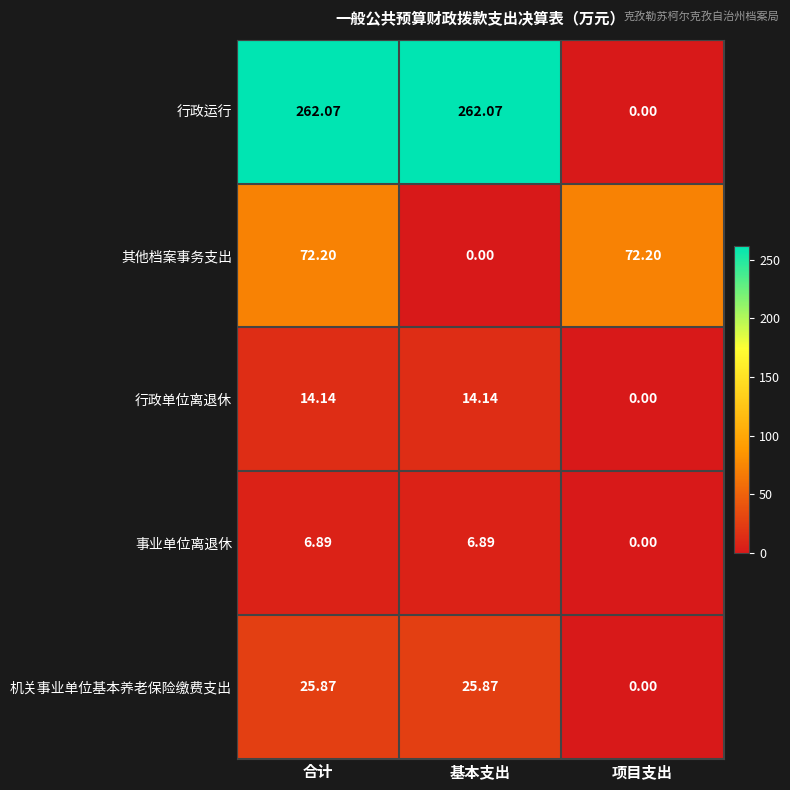

List the series in order of their peak value, lowest first.

事业单位离退休, 行政单位离退休, 机关事业单位基本养老保险缴费支出, 其他档案事务支出, 行政运行